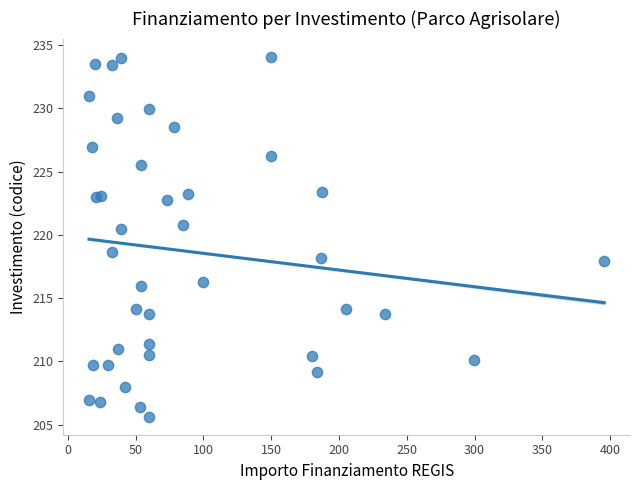

What Y value in the scatter plot is closest to 219?

218.7